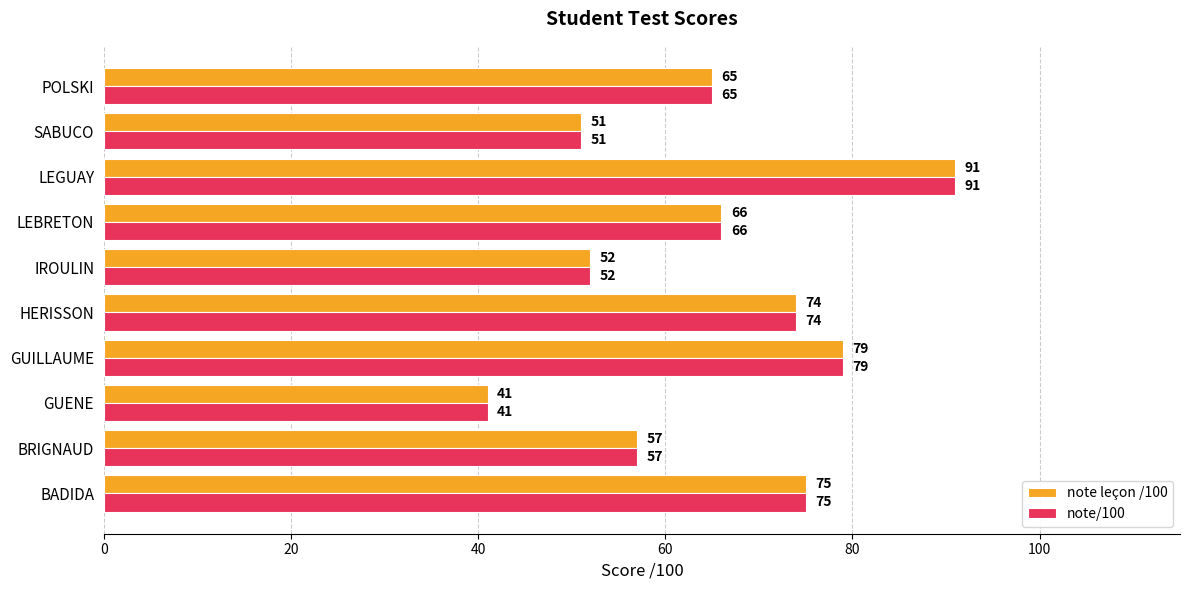

Where is note/100 nearest to the value 66?

LEBRETON